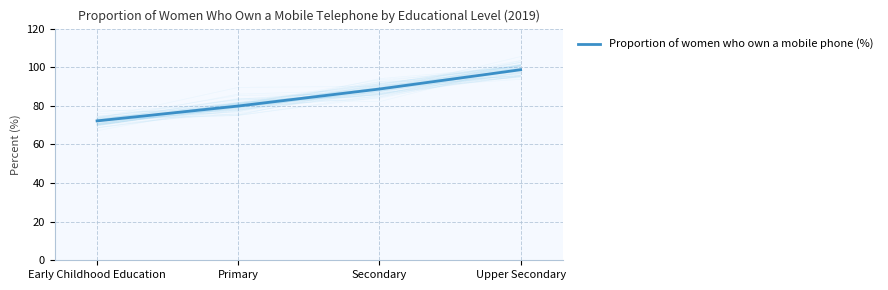

Which has a higher value, Primary or Early Childhood Education?

Primary